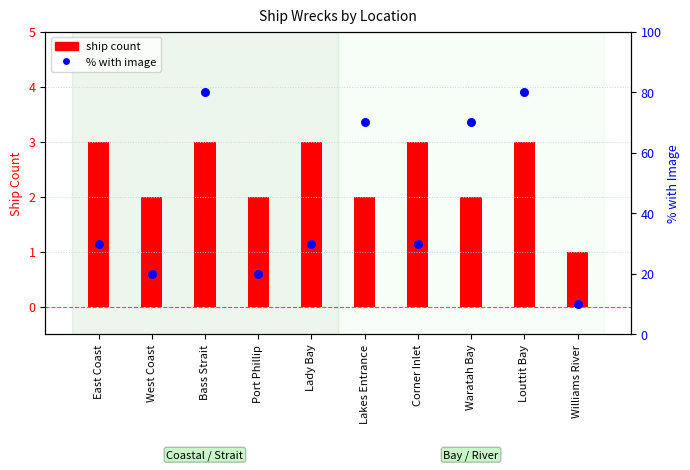

Which series has the largest total across all categories?

% with image